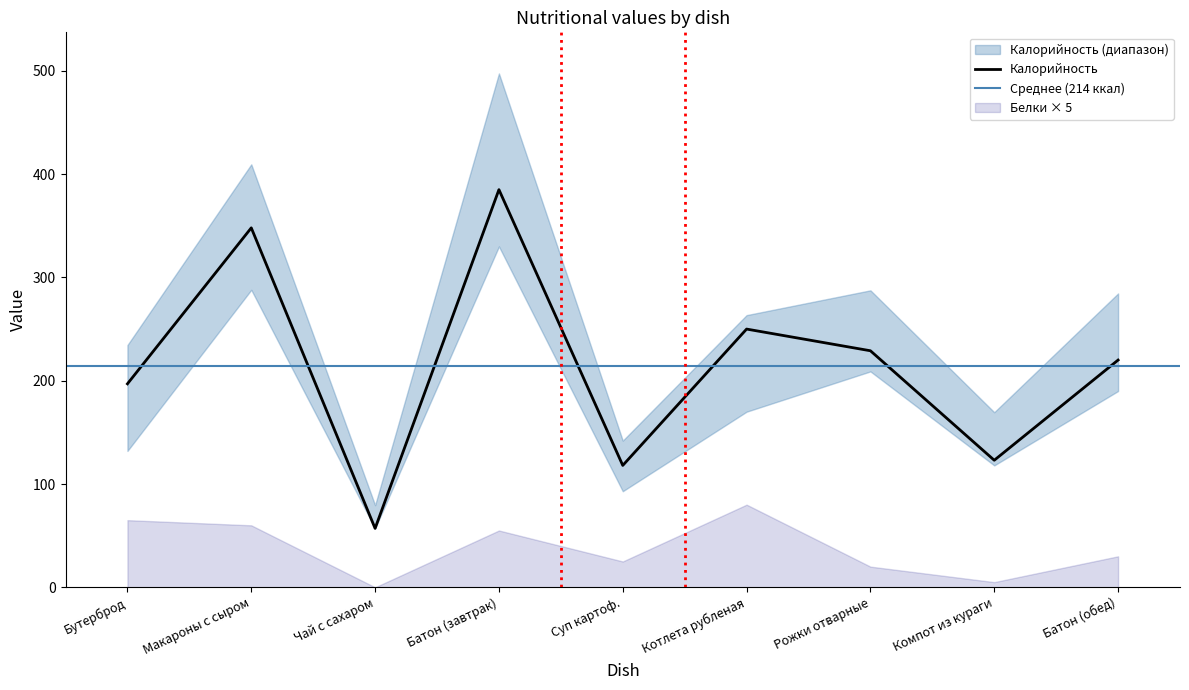

Count the number of data series in this chart.

3